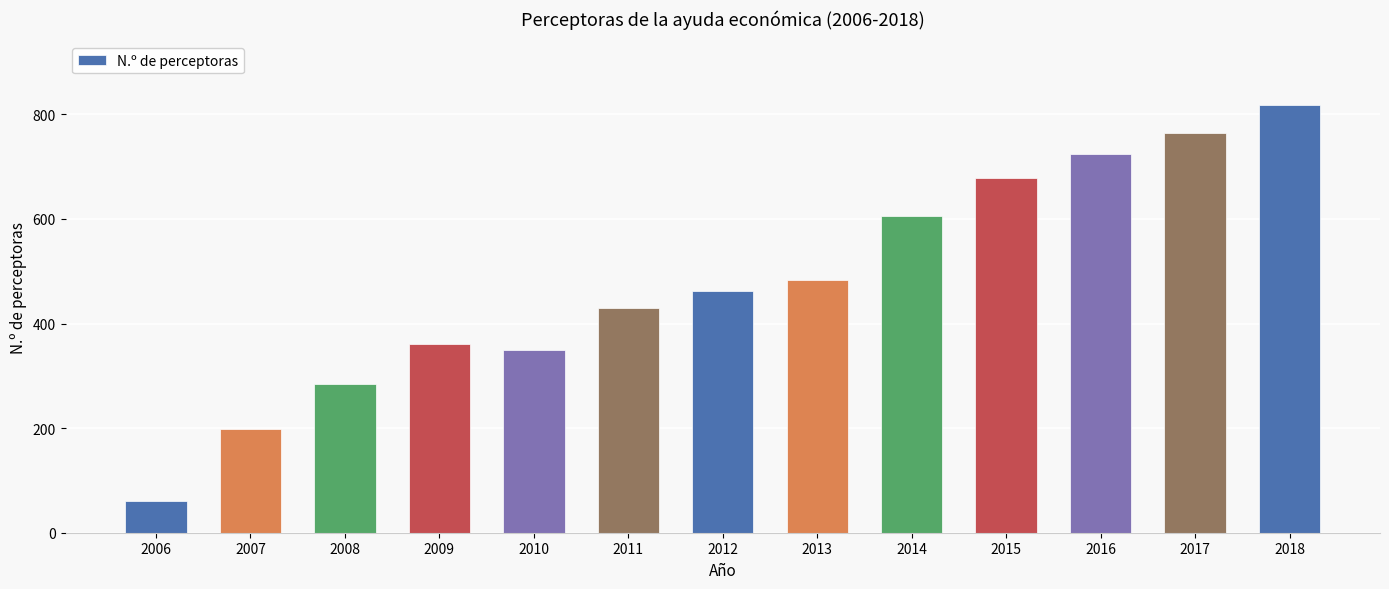

How many bars are there in total?

13